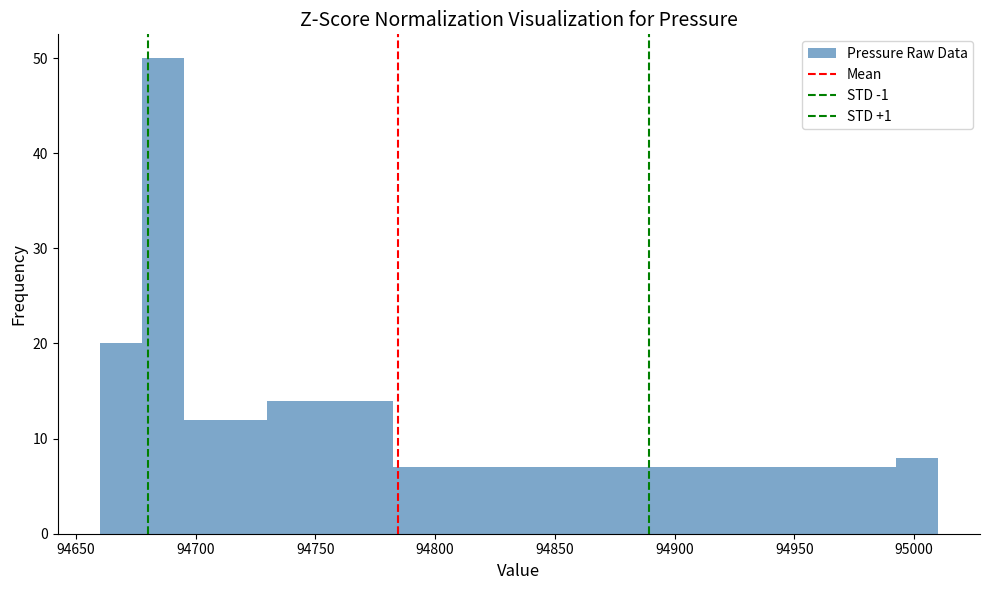

Read against the x-axis, roughly where is the centre of the tallest bar?

94685